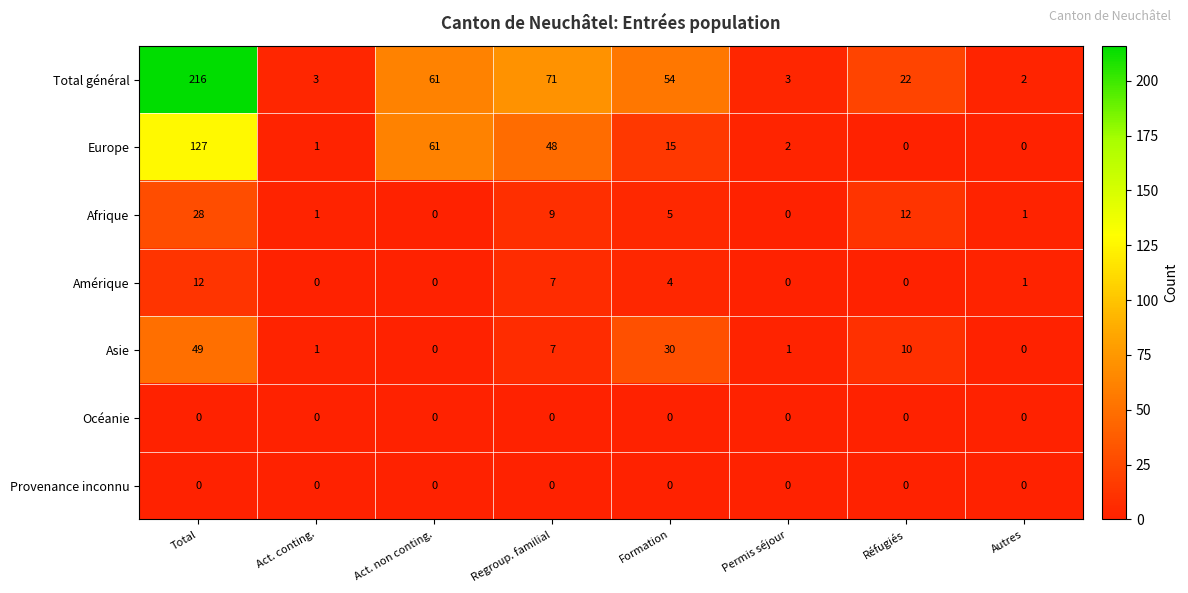

Is it true that Asie equals 10 at Réfugiés?

True